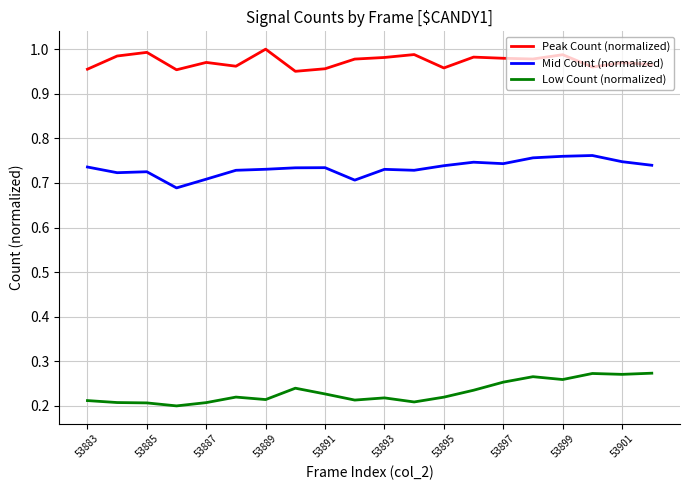

Which series has the largest total across all categories?

Peak Count (normalized)